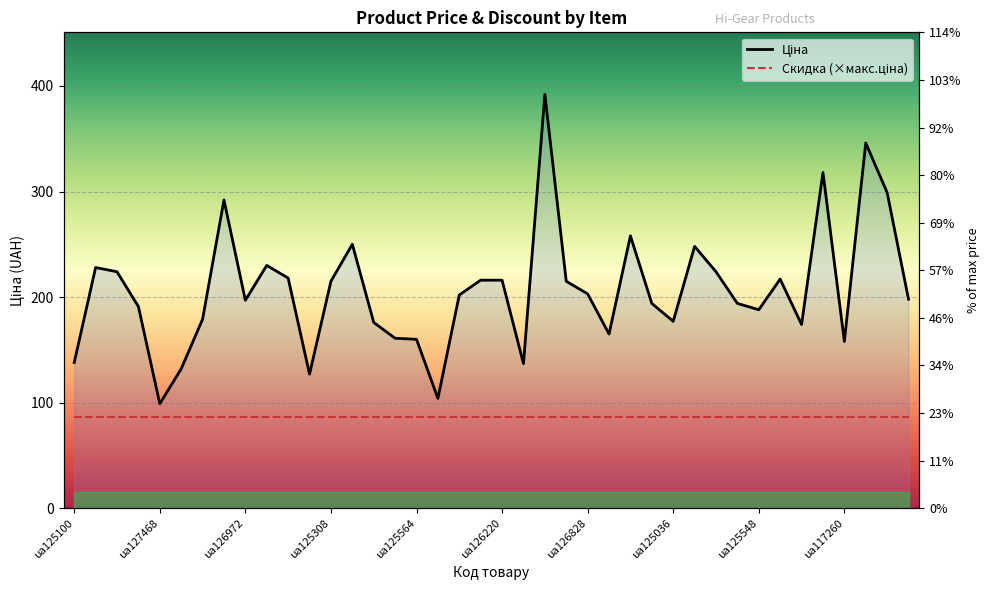

What is the maximum value shown in the chart?

392